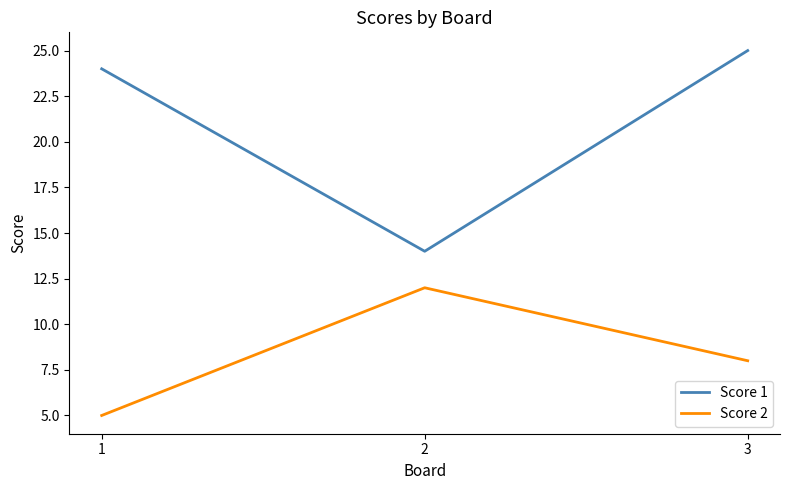

What is the maximum value for Score 2?

12